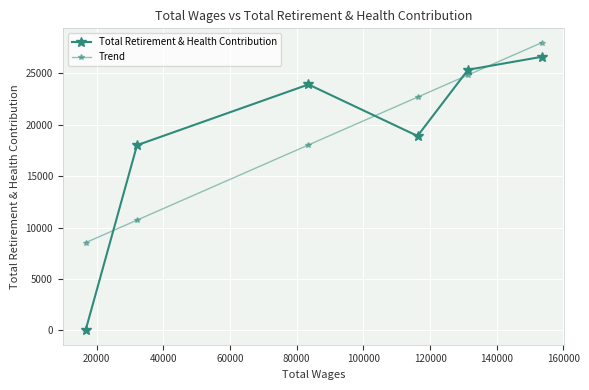

Is this an area chart (filled region under the line)?

No